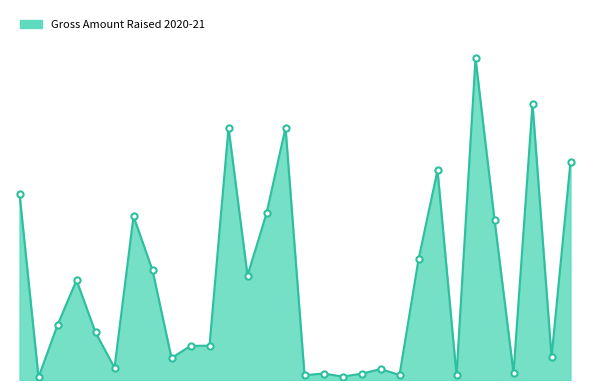

Does the chart have visible grid lines?

No